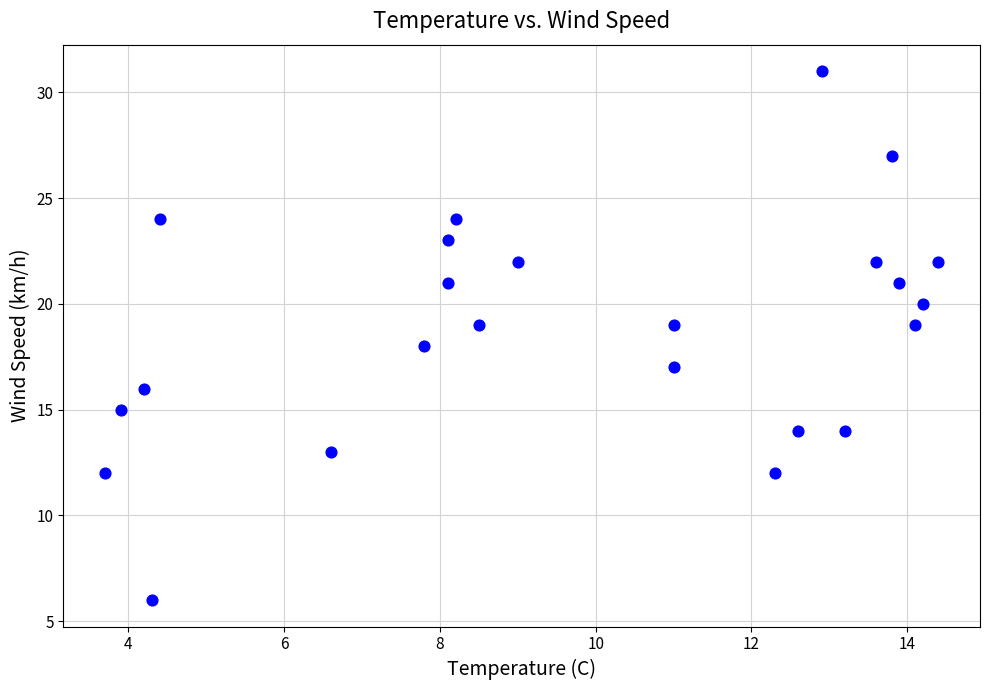

What is the range of Y values (max minus min)?

25